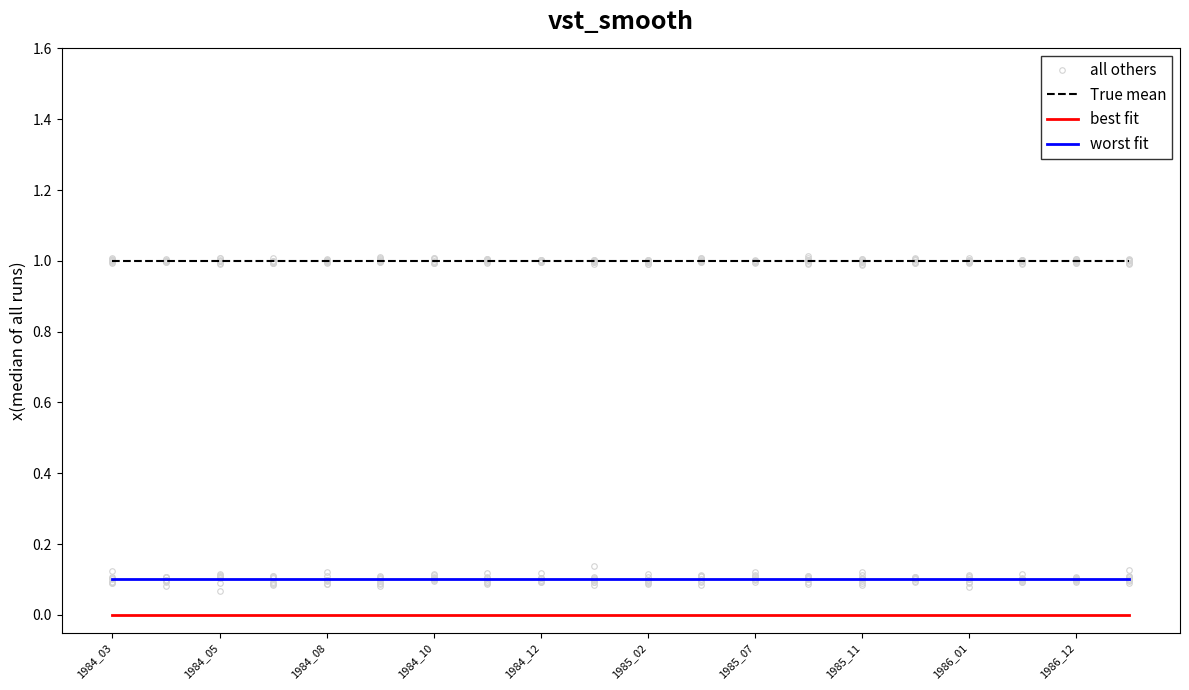

True or false: True mean and best fit cross at least once.

False